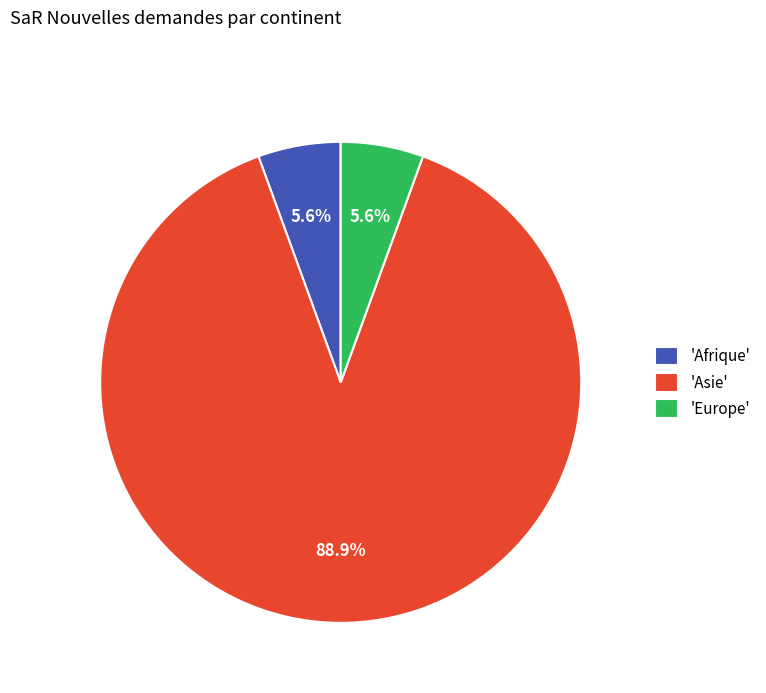

How many slices are in this pie chart?

3